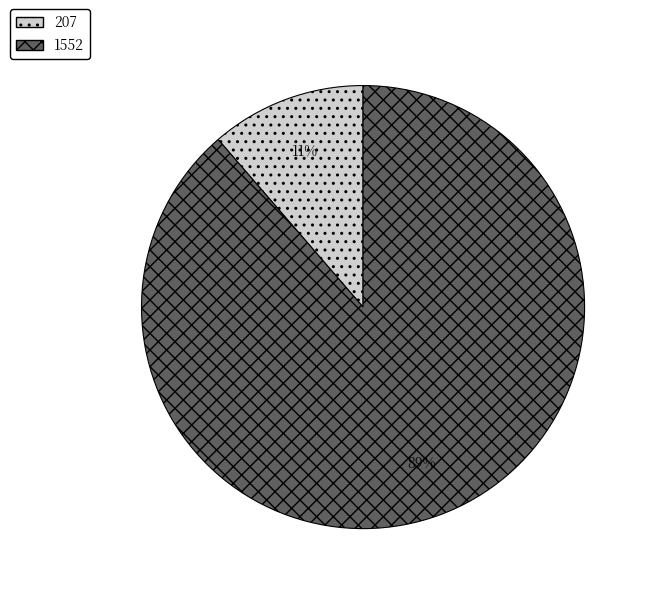

Do 207 and 1552 together represent more than half of the pie?

Yes